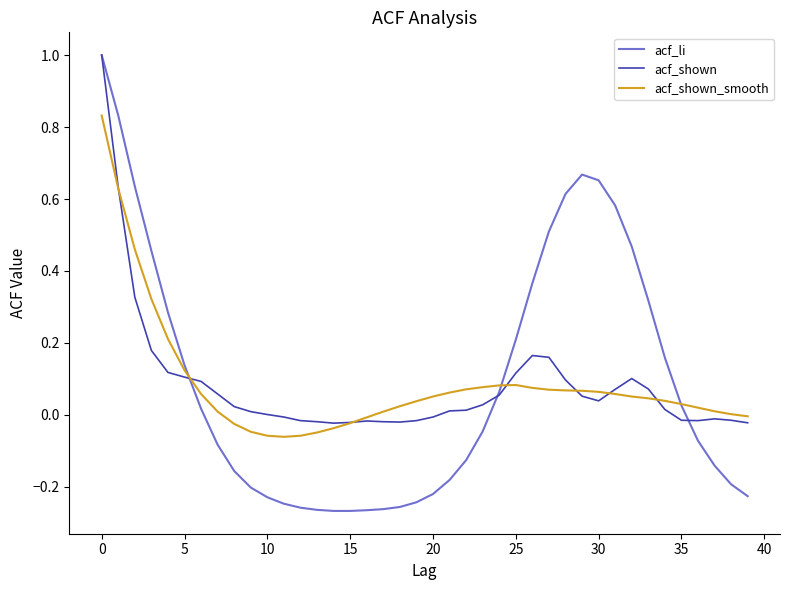

True or false: acf_shown and acf_li cross at least once.

True